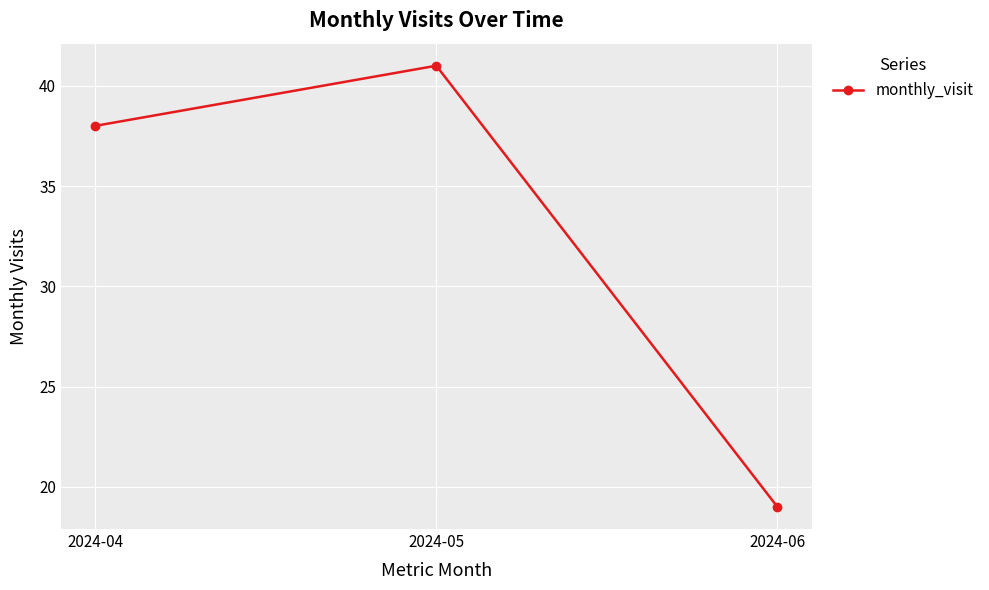

What is the greatest value displayed?

41